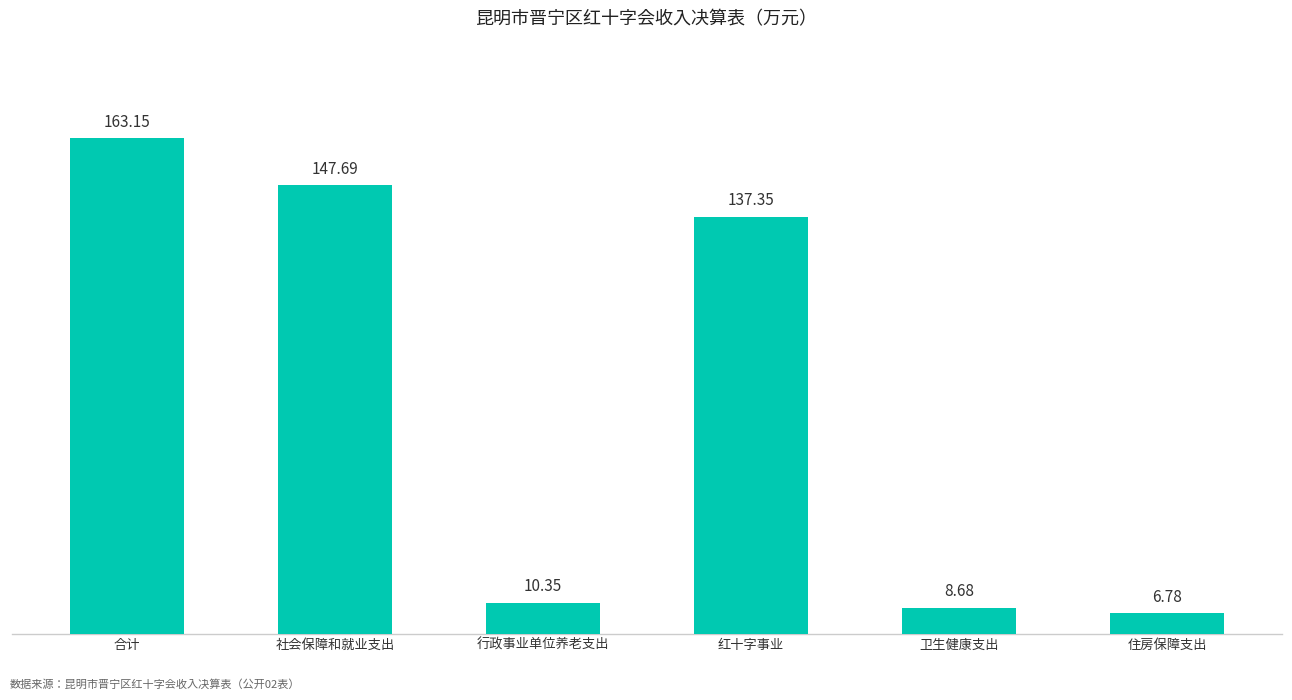

What is the average value?

79.0